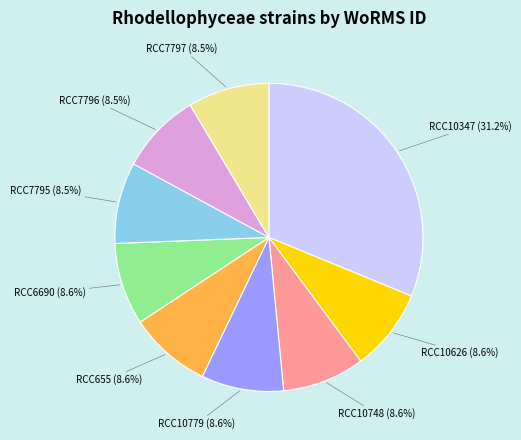

How many segments does this pie chart have?

9